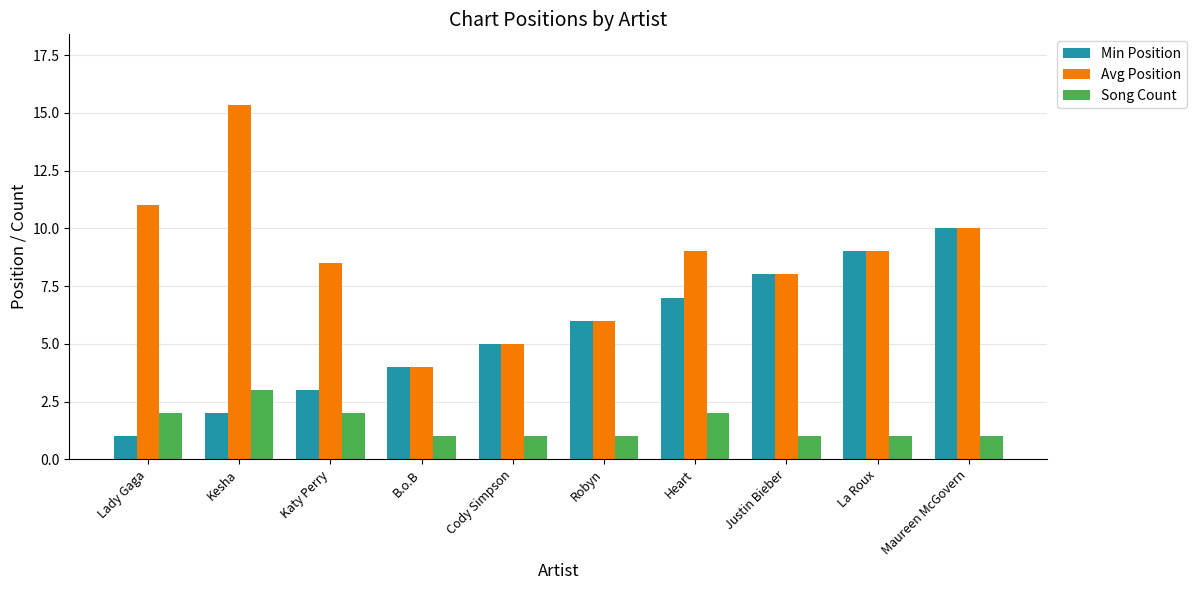

What is the spread (max minus min) of values at Katy Perry?

6.5